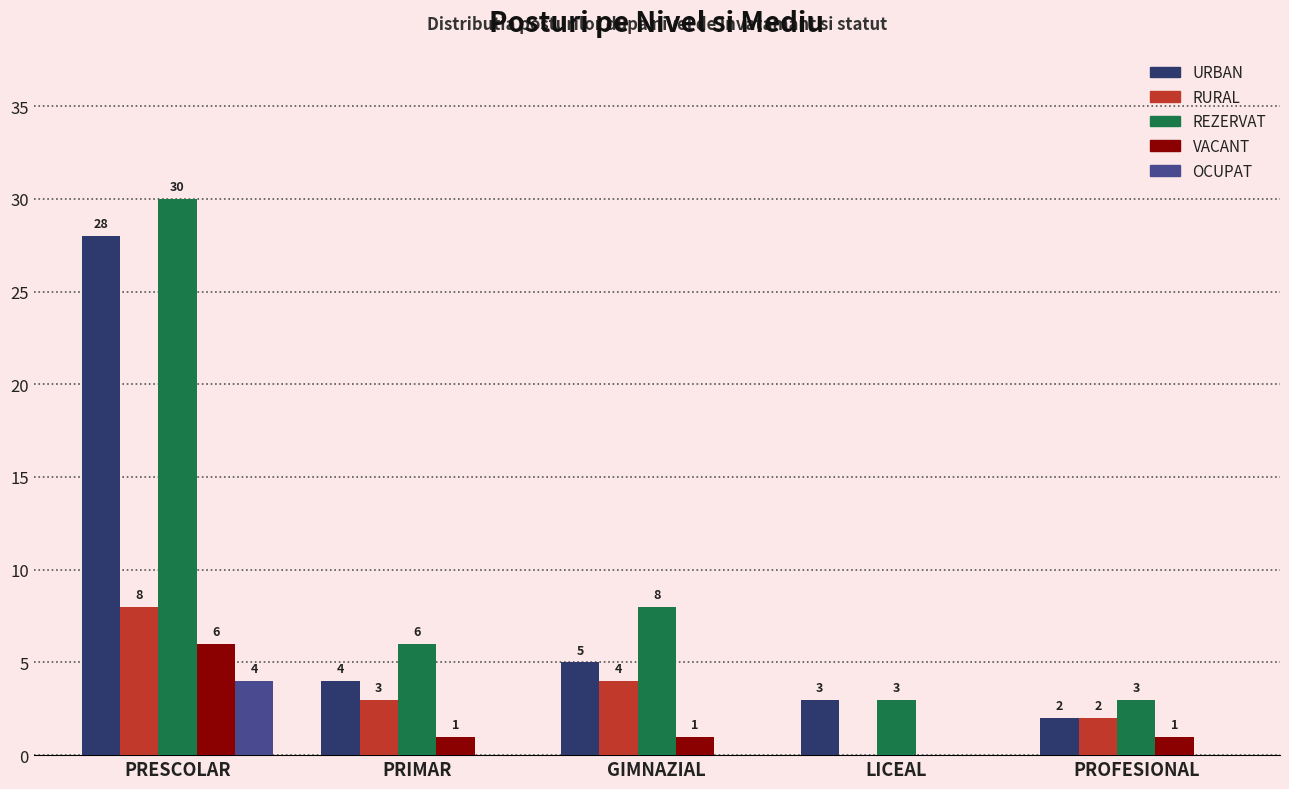

Is the value of URBAN at PRIMAR greater than the value of REZERVAT at PRIMAR?

No